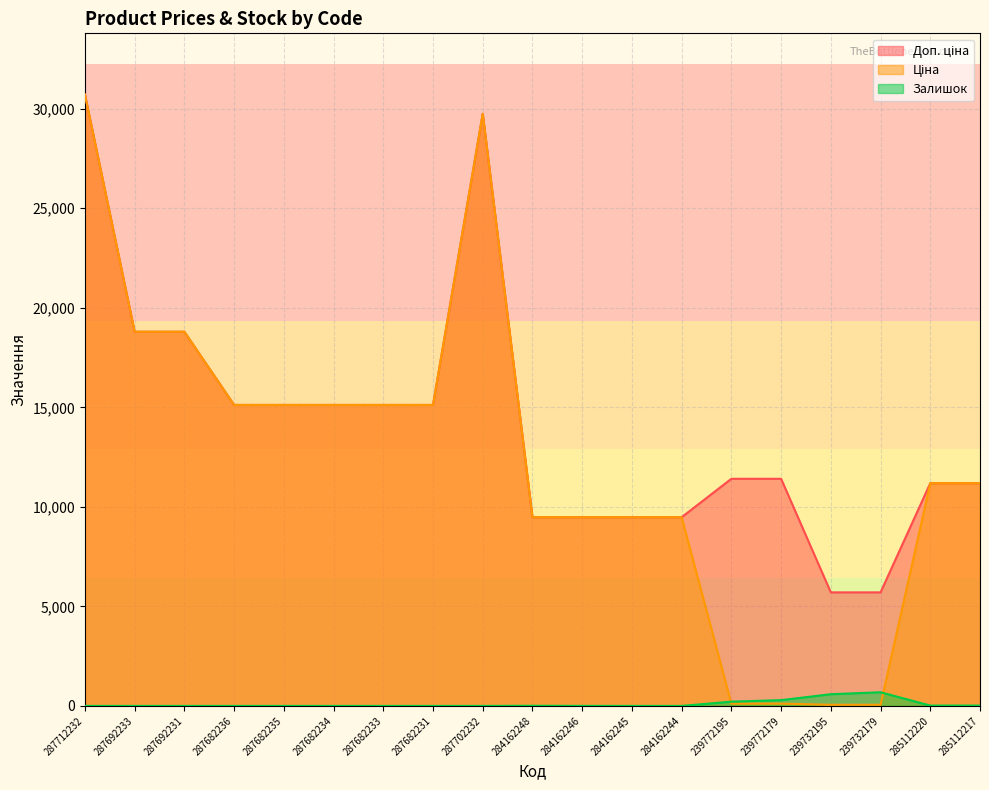

What is the label of the 15th point from the left?

239772179